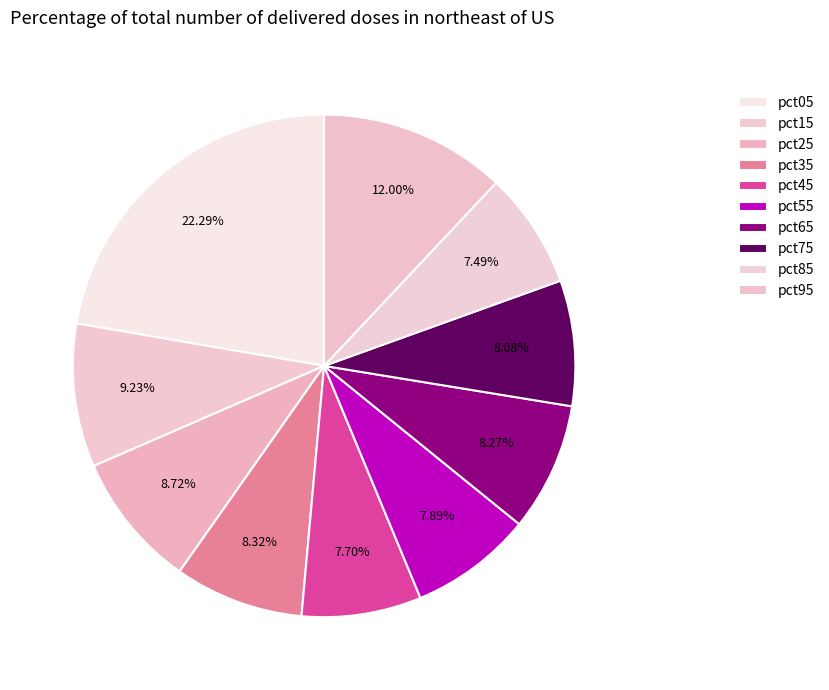

What is the largest slice in the pie chart?

pct05